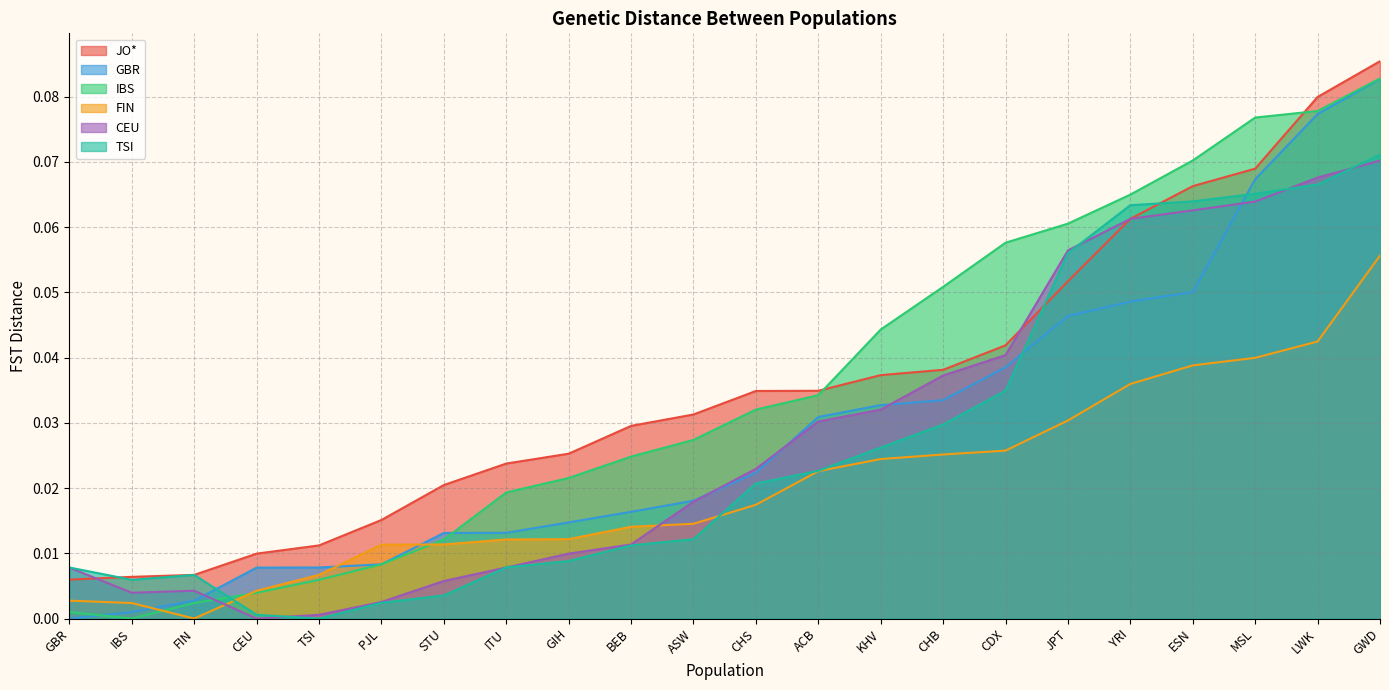

How many data points does each series have?

22